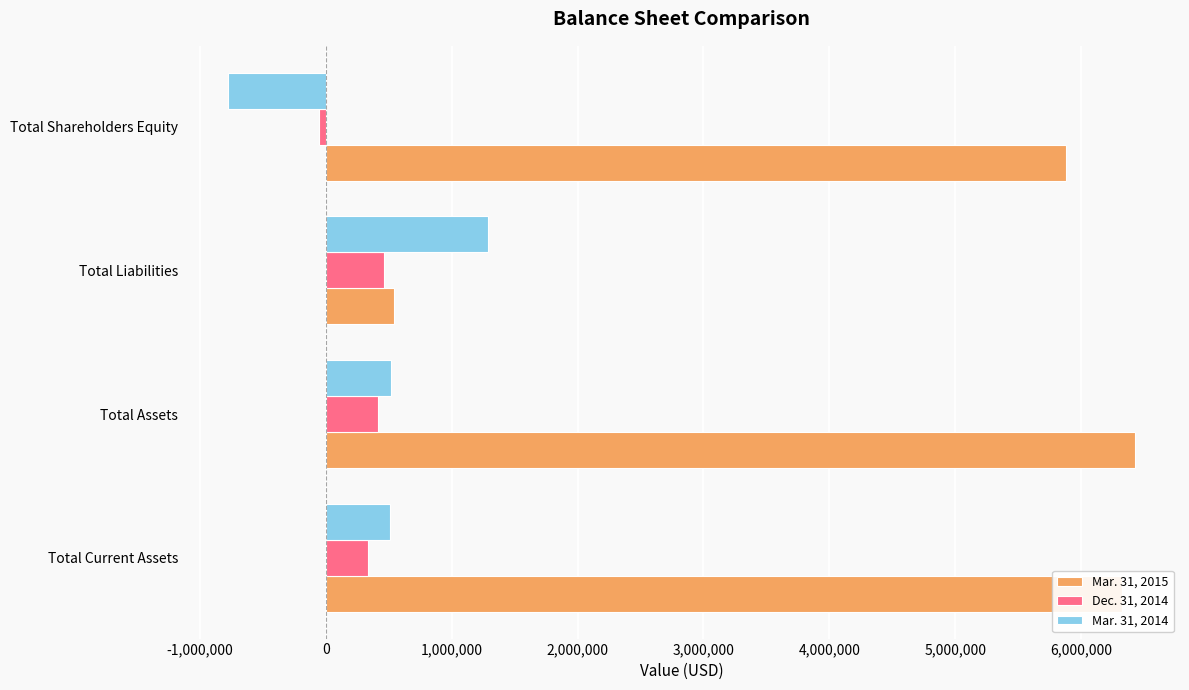

What are all the series names shown in the legend?

Mar. 31, 2015, Dec. 31, 2014, Mar. 31, 2014